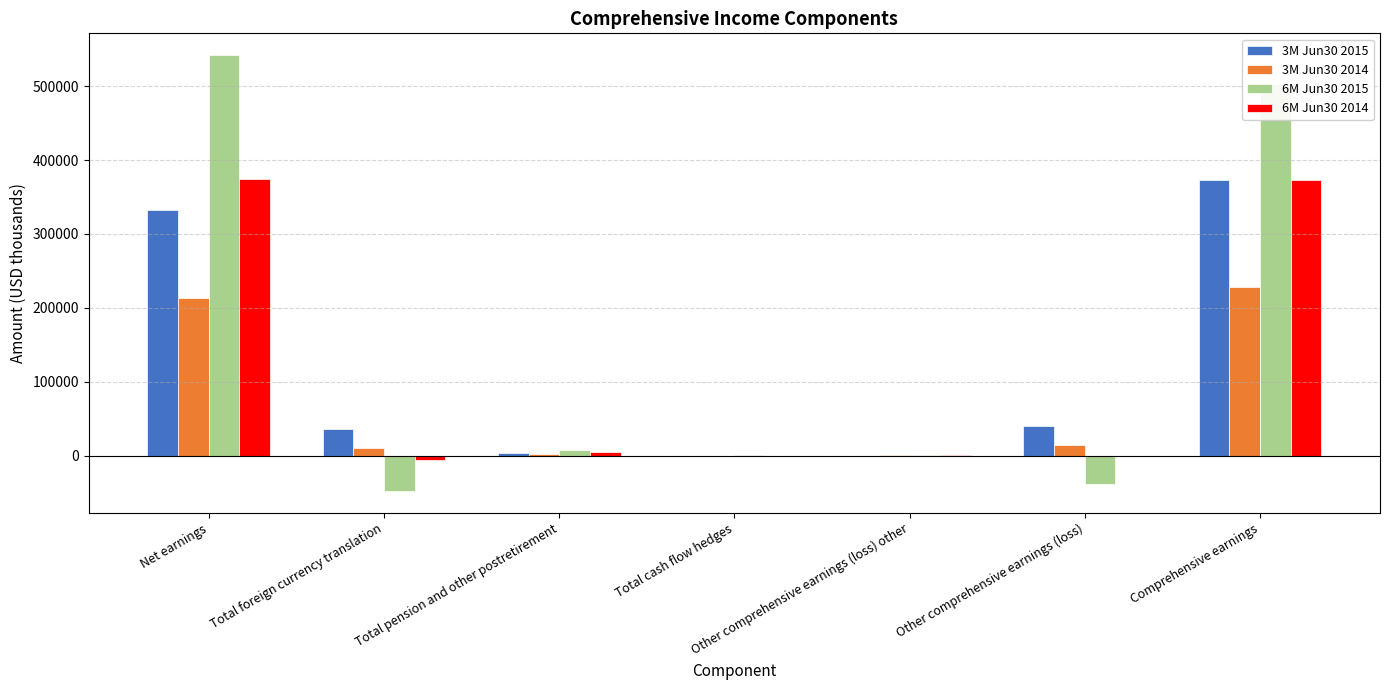

How many groups of bars are there?

7